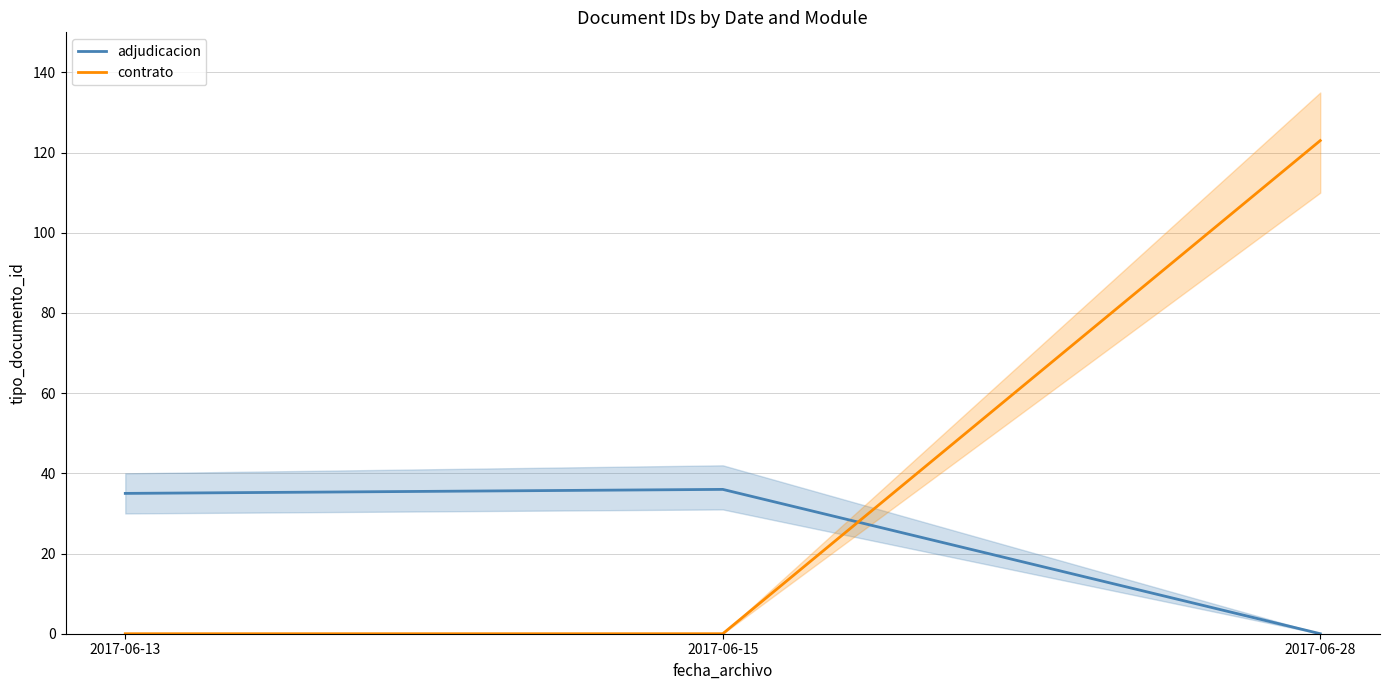

Rank the series by their average value, from highest to lowest.

contrato, adjudicacion